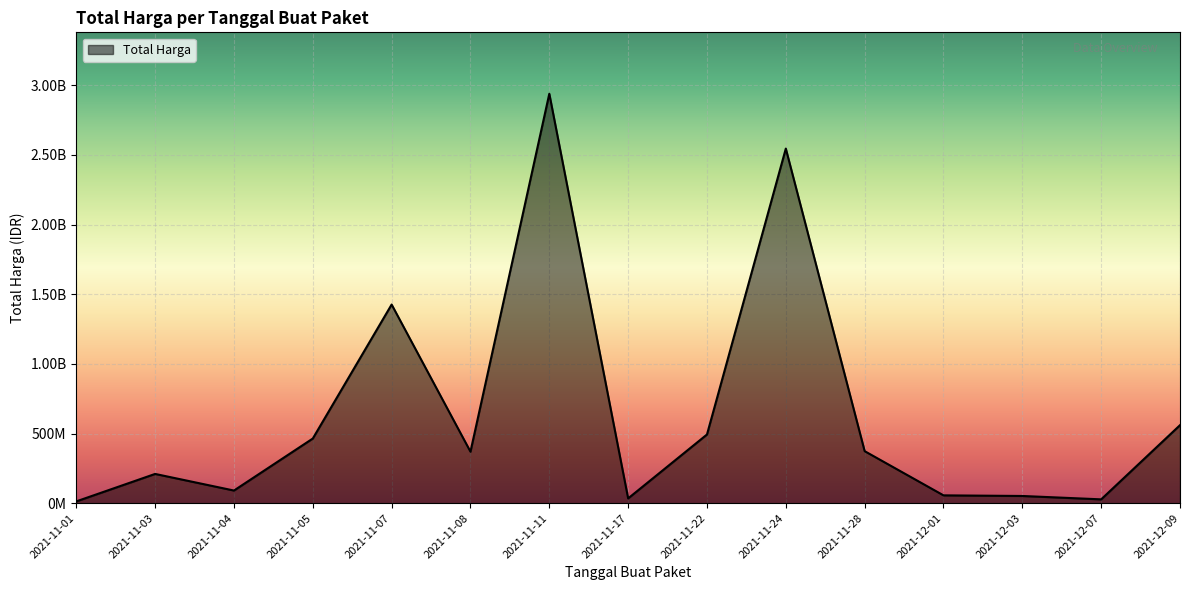

Does the chart display data point markers on the line(s)?

No